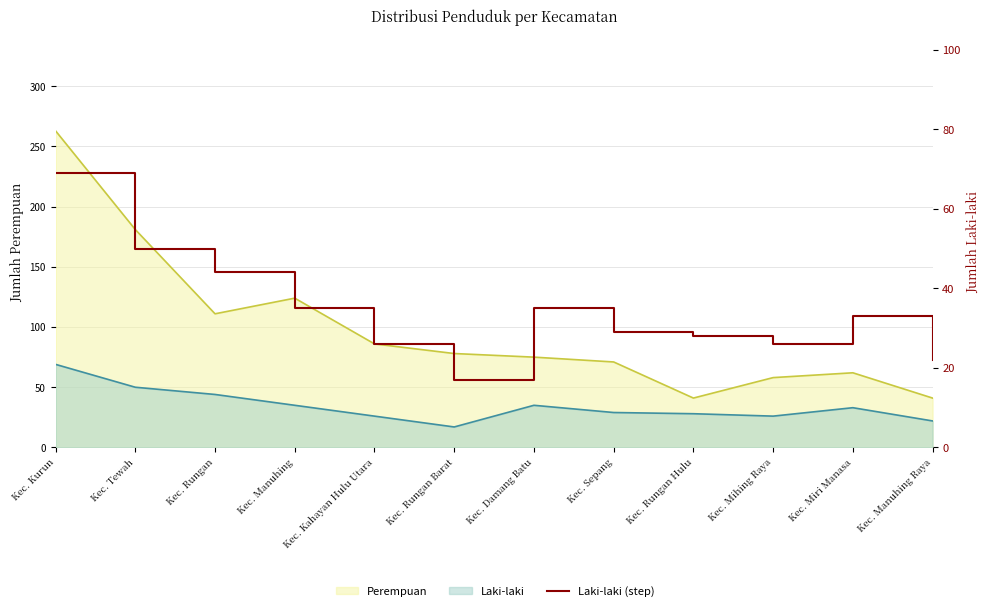

True or false: the data has more than 0 interior local peaks.

True